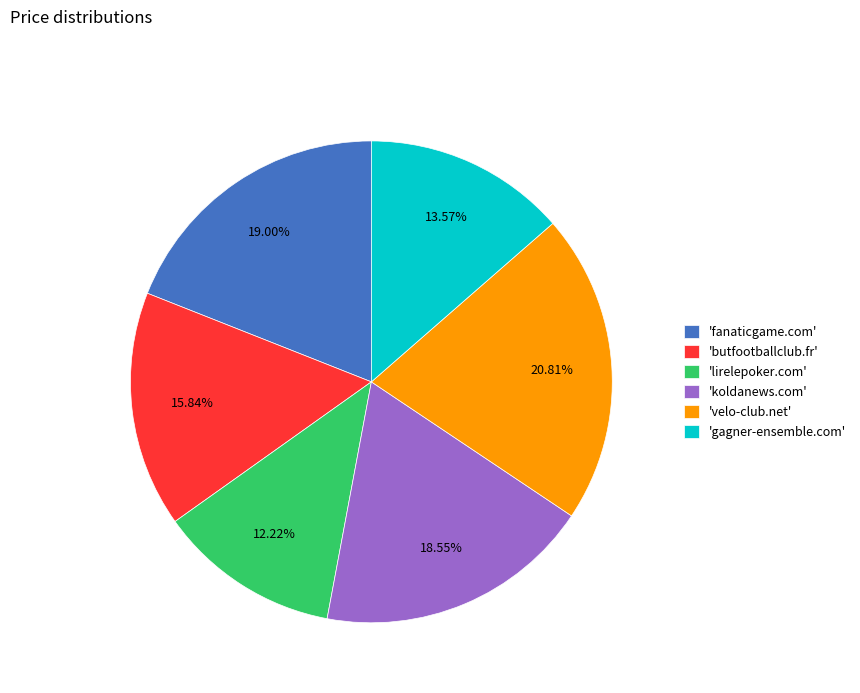

Is 'butfootballclub.fr' the majority of the pie?

No